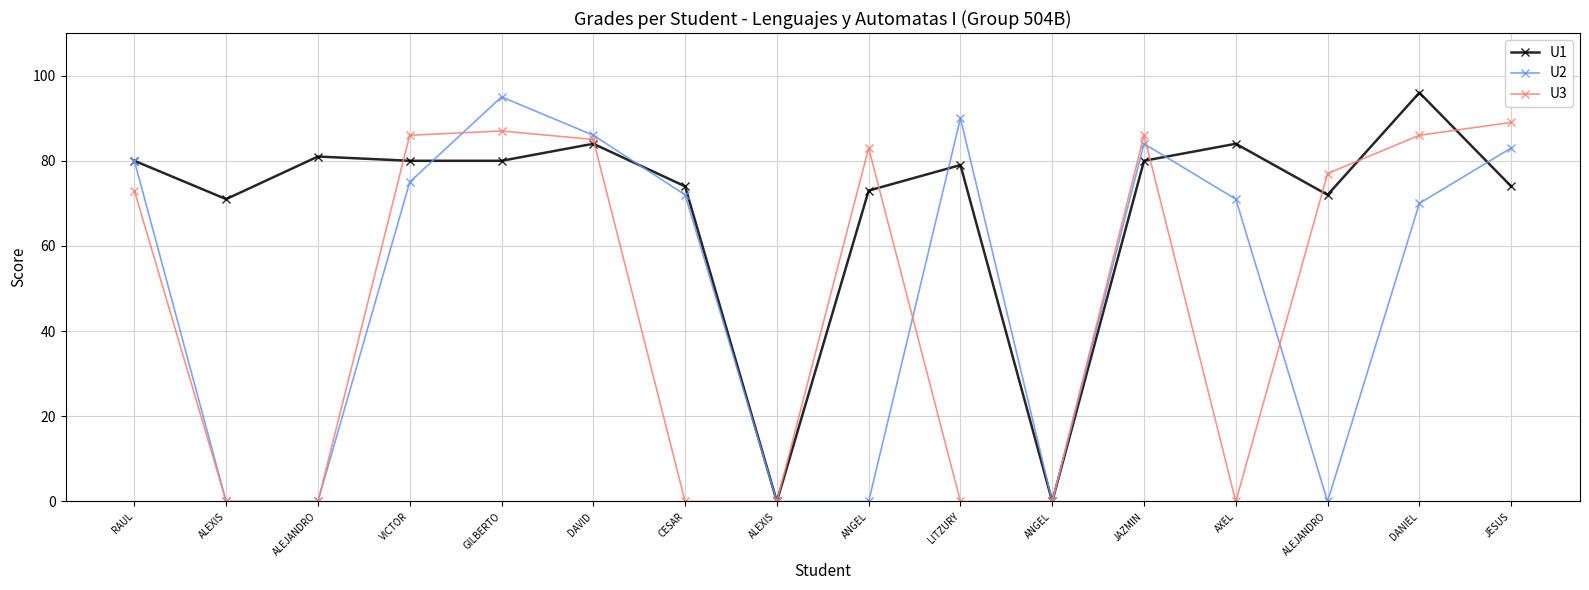

Where is U1 nearest to the value 48?

ALEXIS